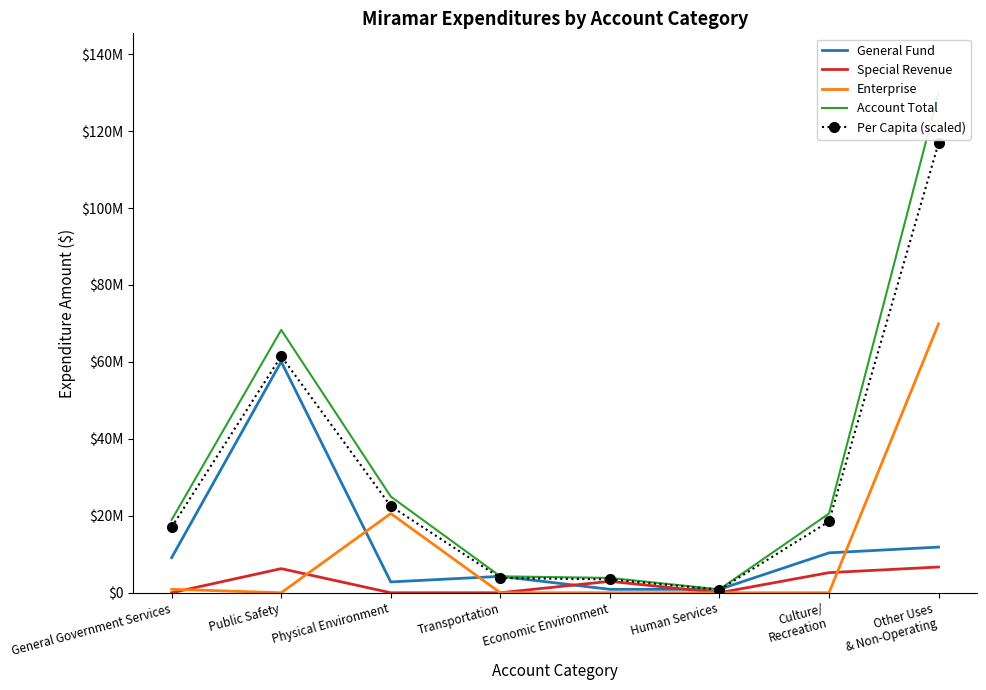

List the series in order of their peak value, highest first.

Account Total, Per Capita (scaled), Enterprise, General Fund, Special Revenue